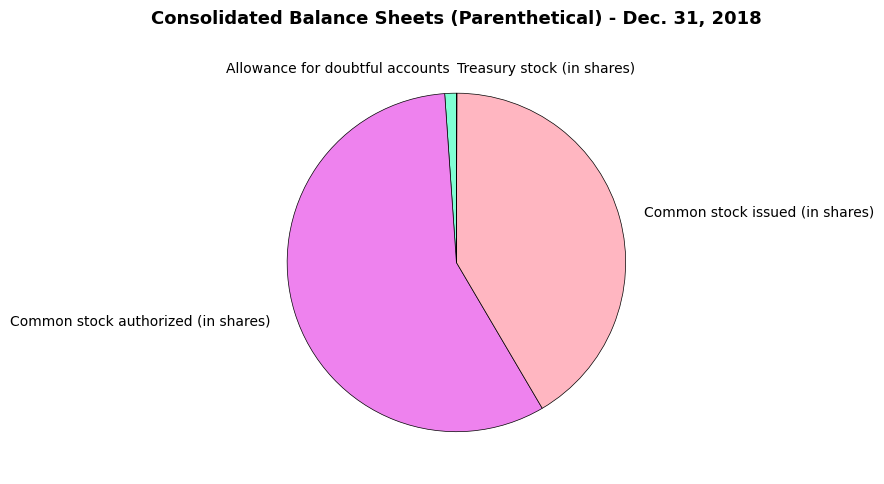

What is the largest slice in the pie chart?

Common stock authorized (in shares)